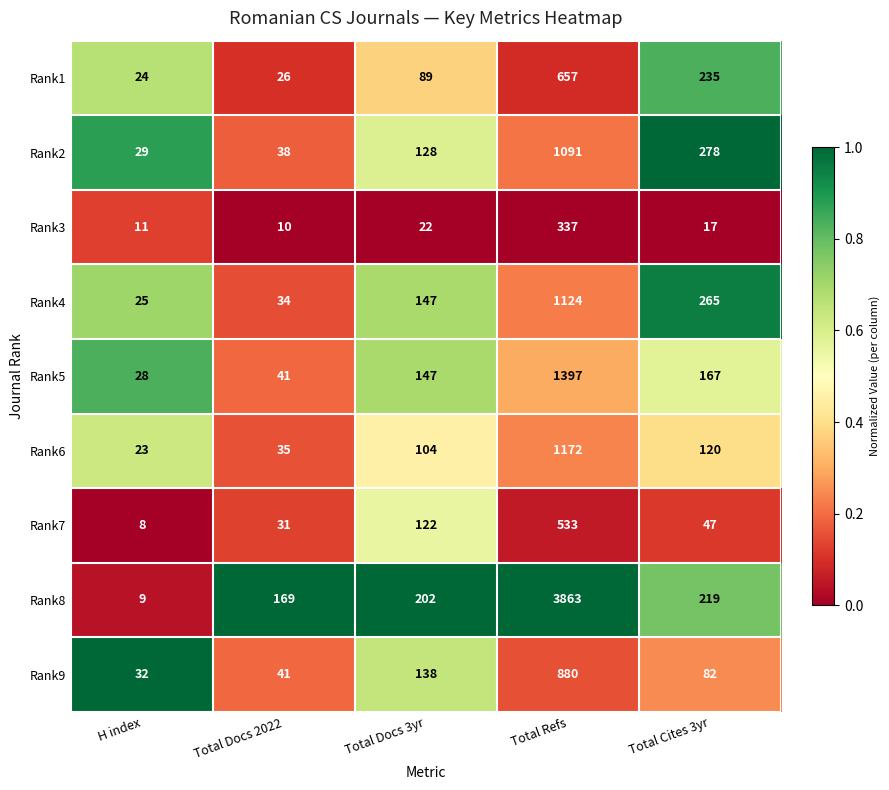

Rank the series by their maximum value, from highest to lowest.

Rank8, Rank5, Rank6, Rank4, Rank2, Rank9, Rank1, Rank7, Rank3